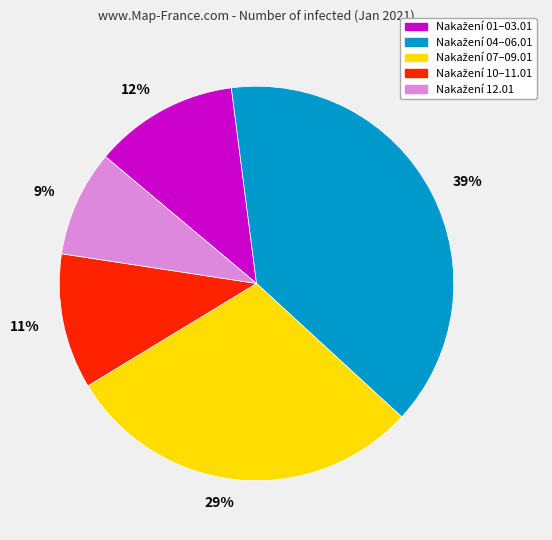

How many segments does this pie chart have?

5